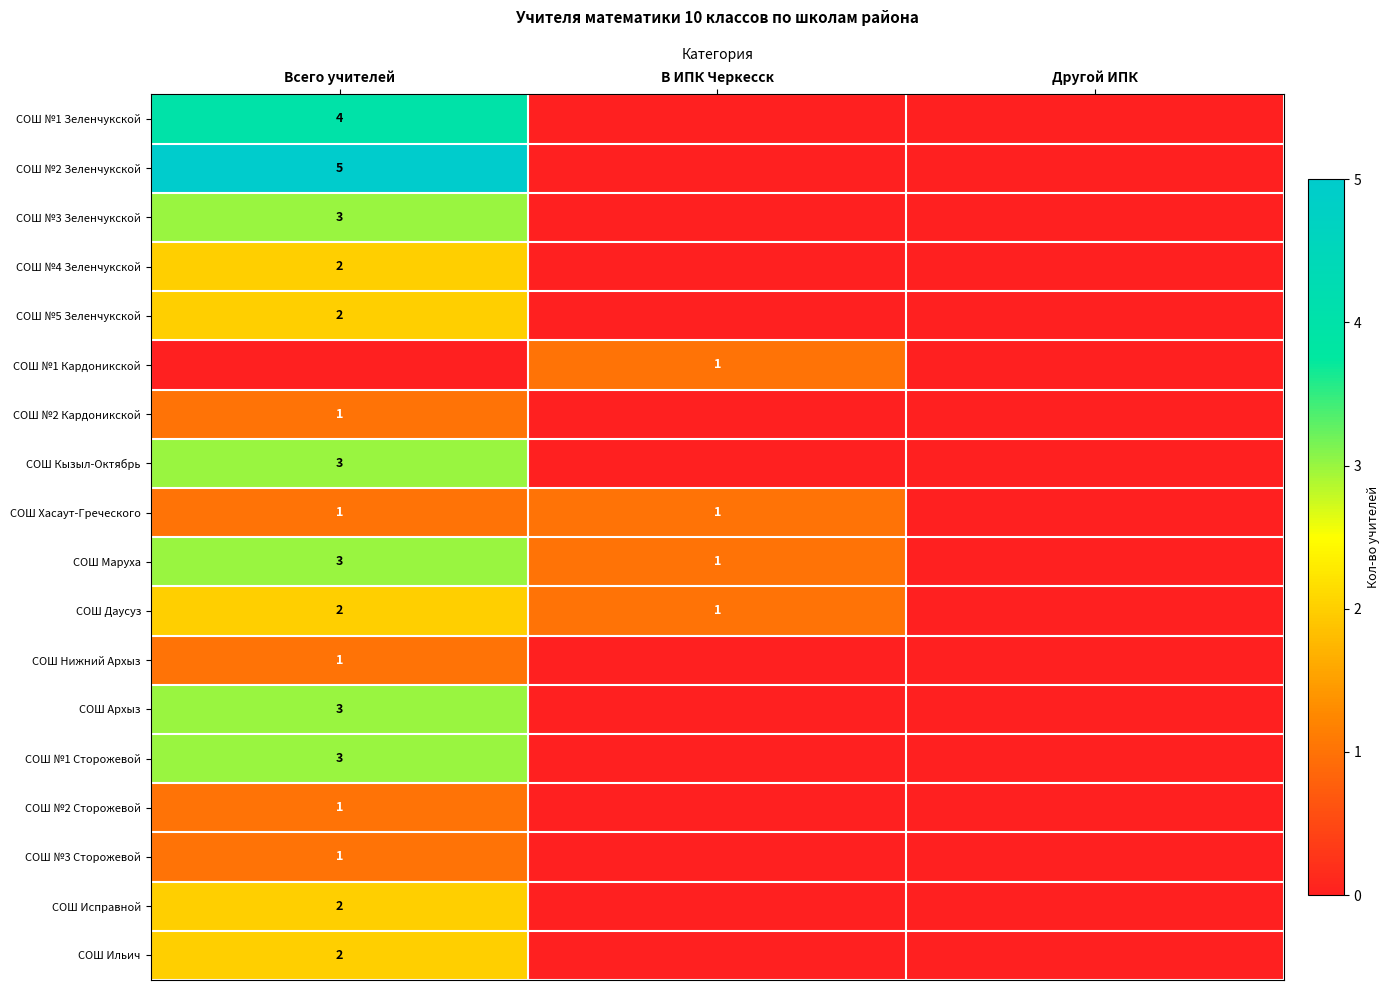

True or false: СОШ Исправной has a value of 4 at Всего учителей.

False